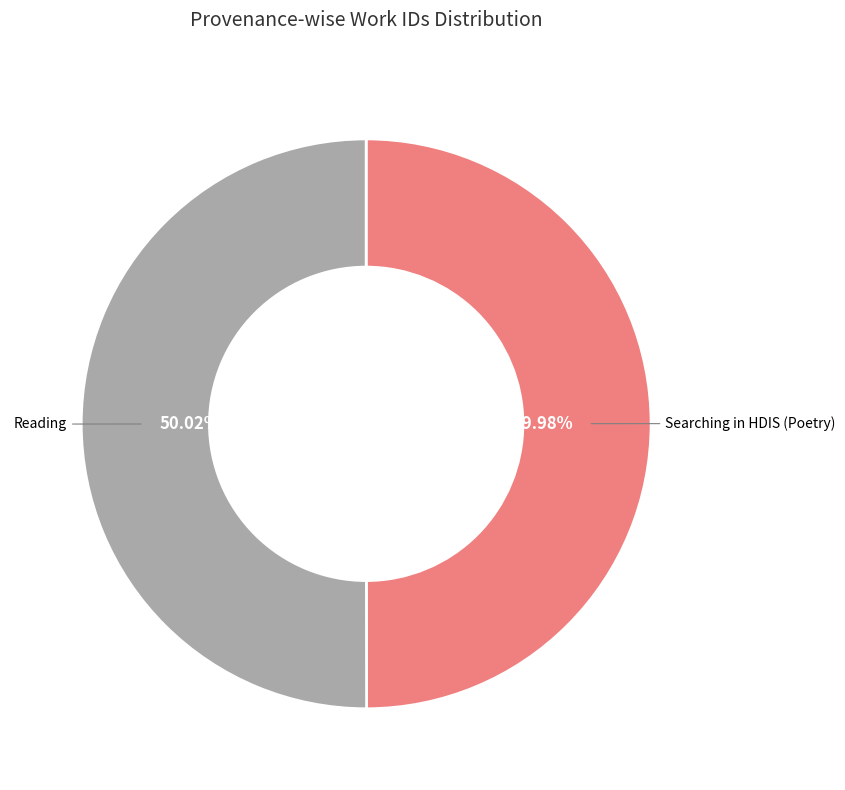

How many slices are in this pie chart?

2